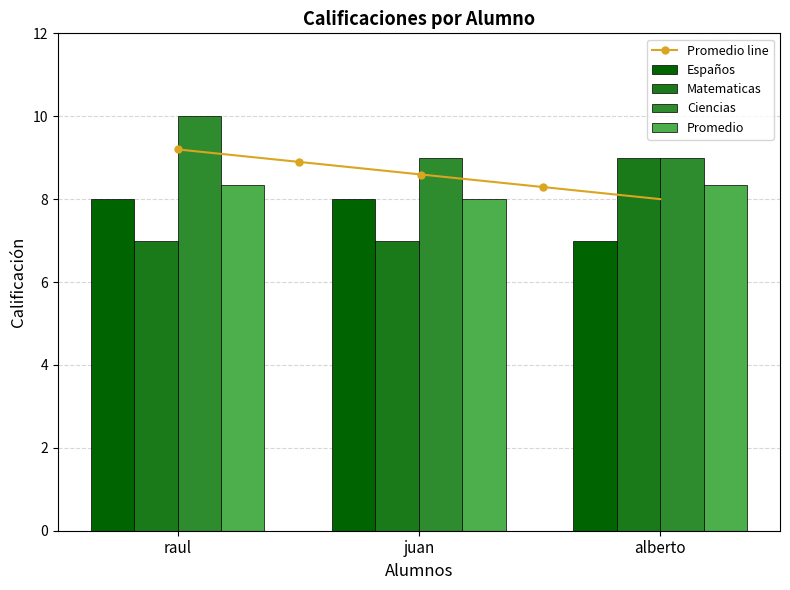

What is the greatest value displayed?

10.0